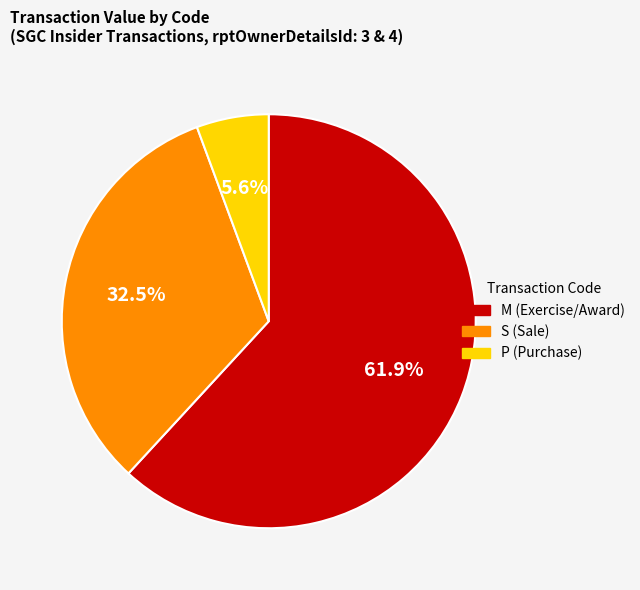

Is there a majority slice in this chart?

Yes